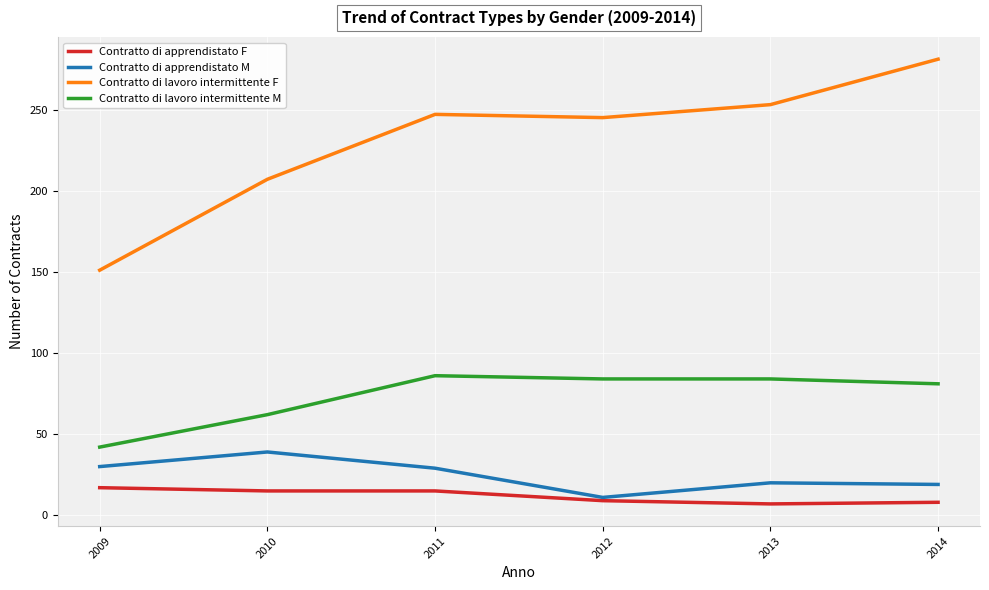

What is the spread (max minus min) of values at 2014?

273